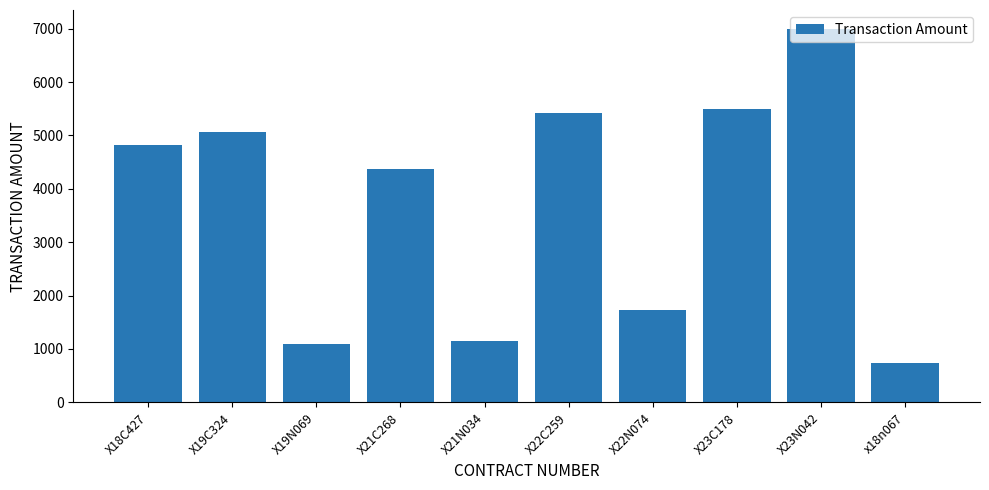

What is the maximum value shown in the chart?

7000.0